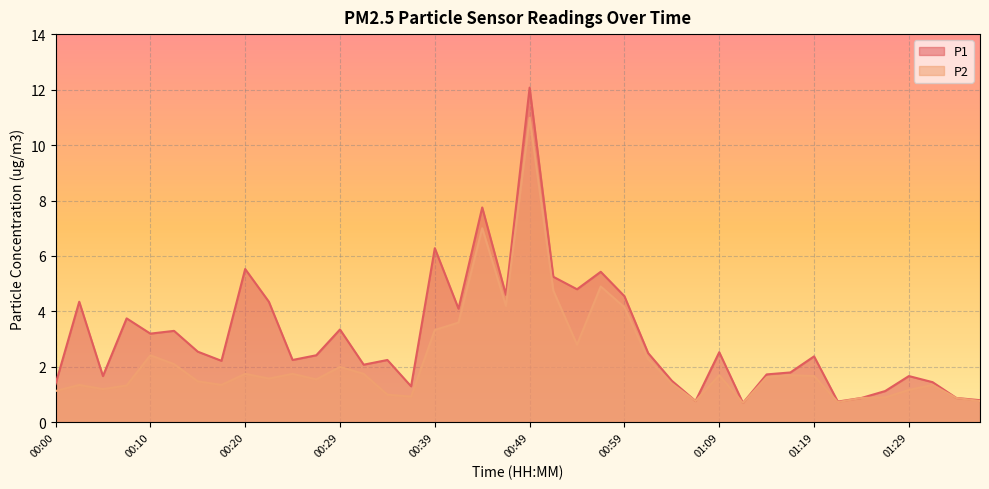

What position from the right is 01:19?

8